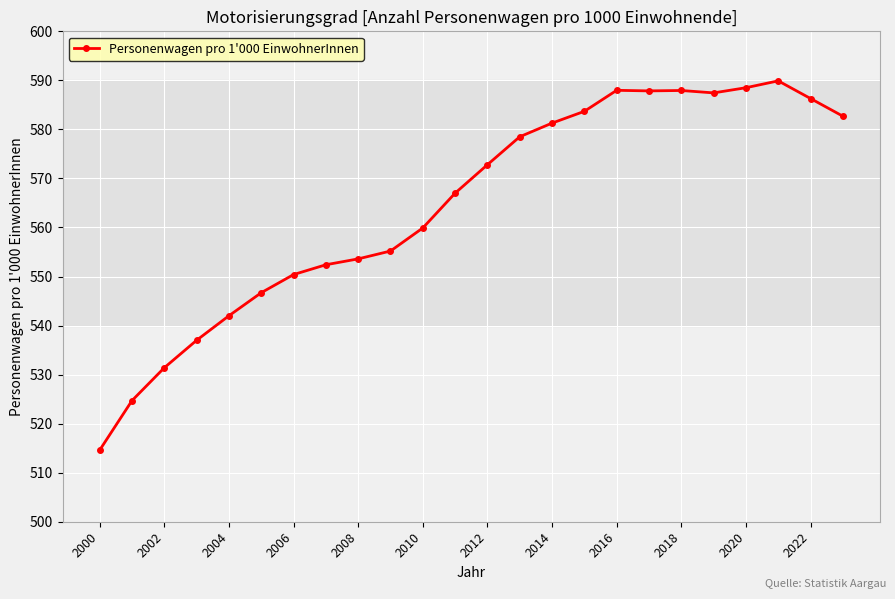

What is the value of the 22nd point from the left?

589.9